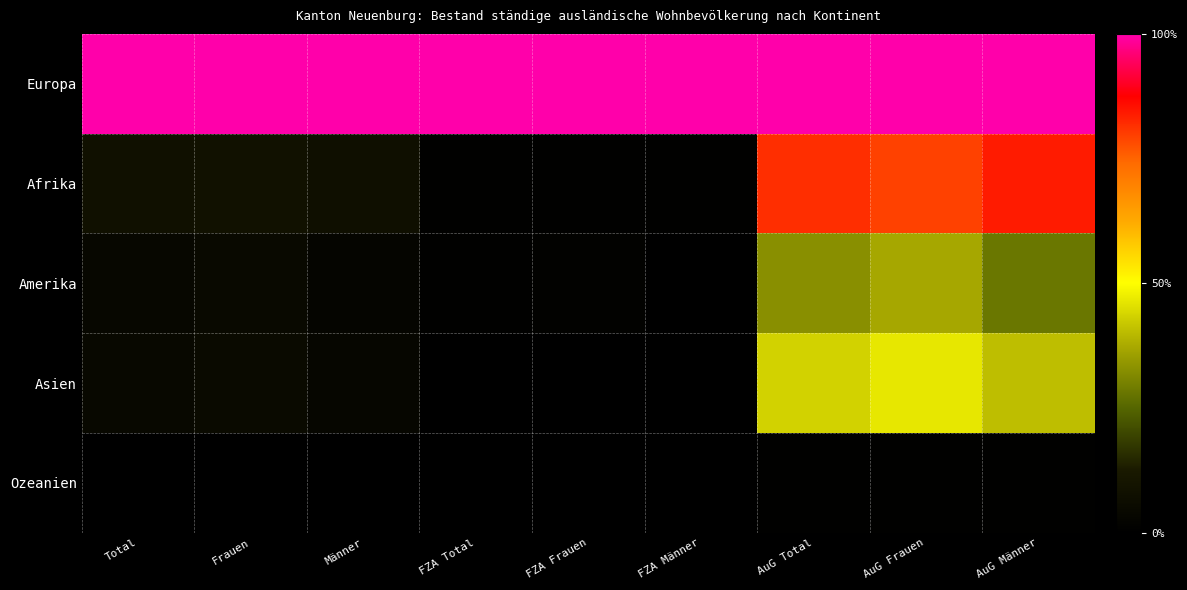

What is the total value across all series at FZA Frauen?

1.0